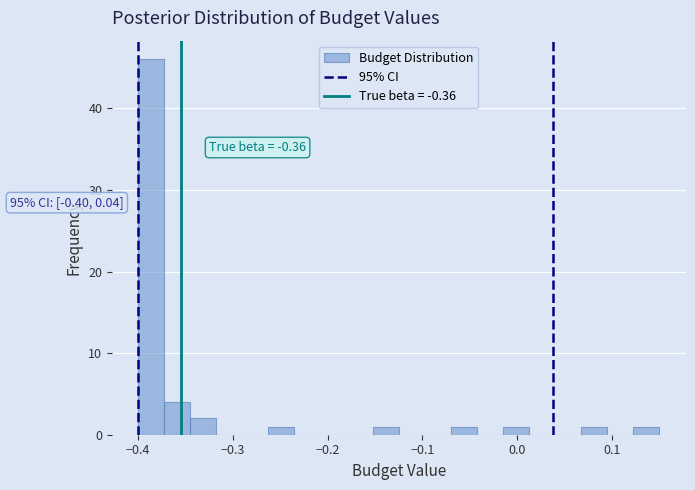

Around what value on the x-axis is the tallest bar? Give the approximate position of its centre, as read against the axis.

-0.39